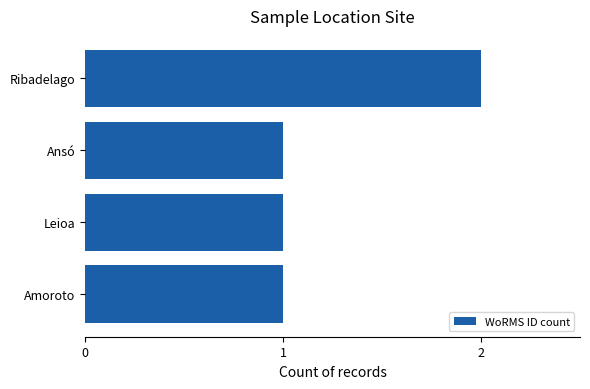

Approximately how many times larger is the value at Leioa compared to Ribadelago?

0.5